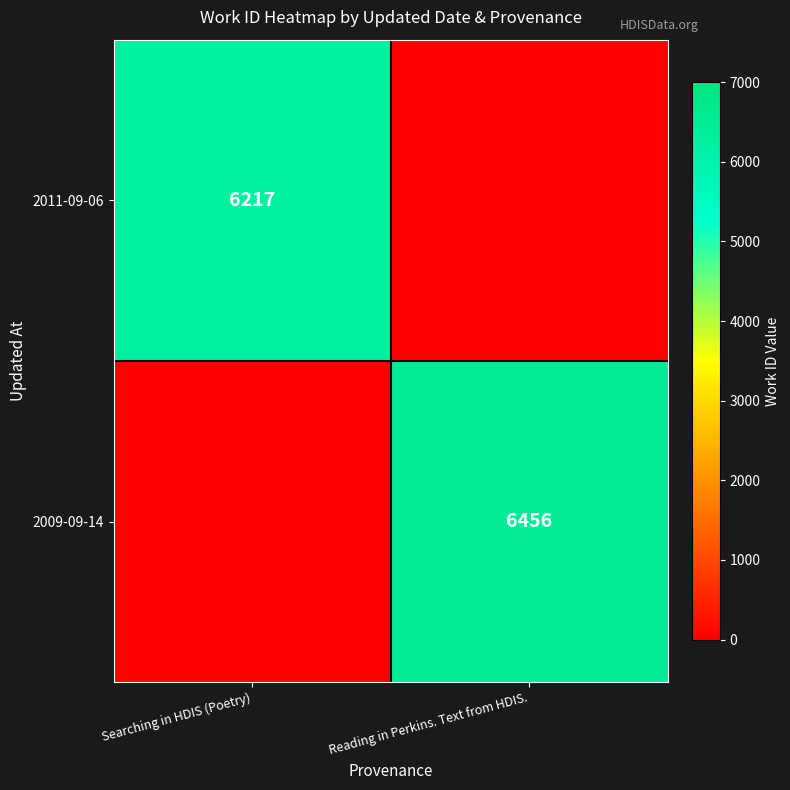

Is it true that 2009-09-14 equals 6456 at Reading in Perkins. Text from HDIS.?

True